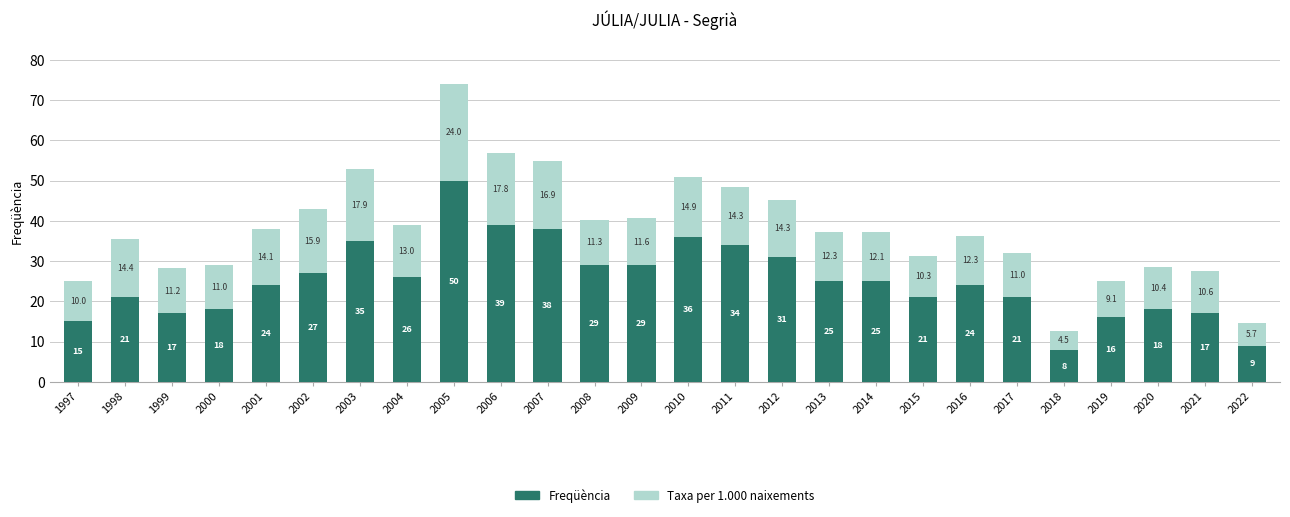

What is the sum of all Freqüència values?

653.0